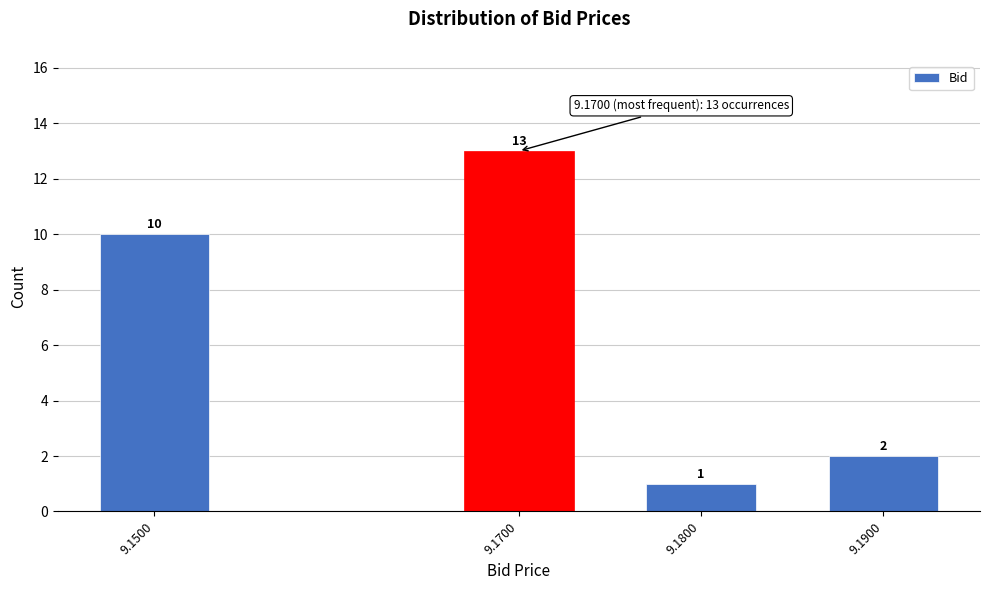

Reading left to right, extract all data points from this chart.

9.1500=10	9.1700=13	9.1800=1	9.1900=2